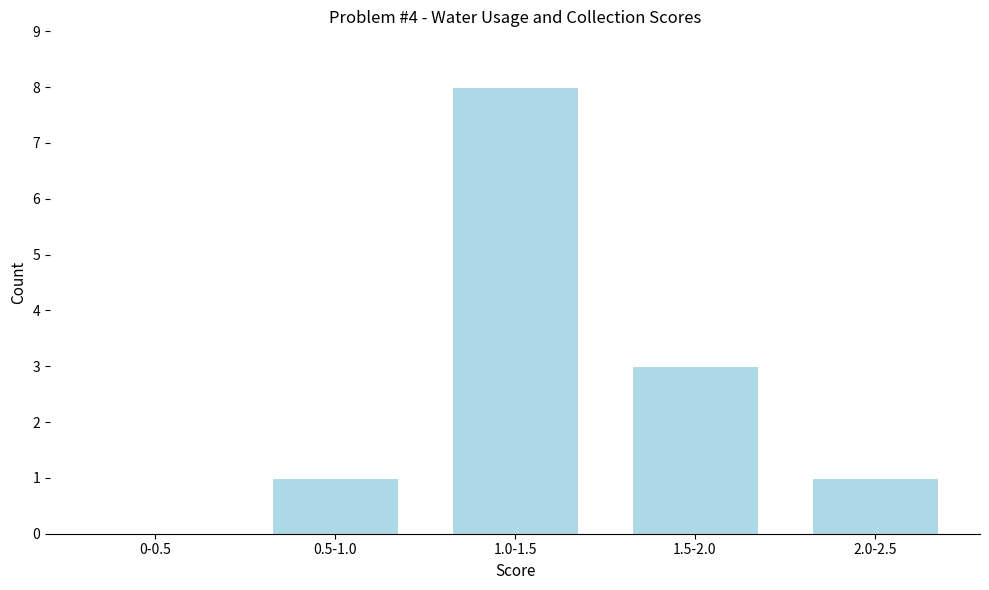

Reading left to right, transcribe all the data shown in this chart.

0-0.5=0	0.5-1.0=1	1.0-1.5=8	1.5-2.0=3	2.0-2.5=1